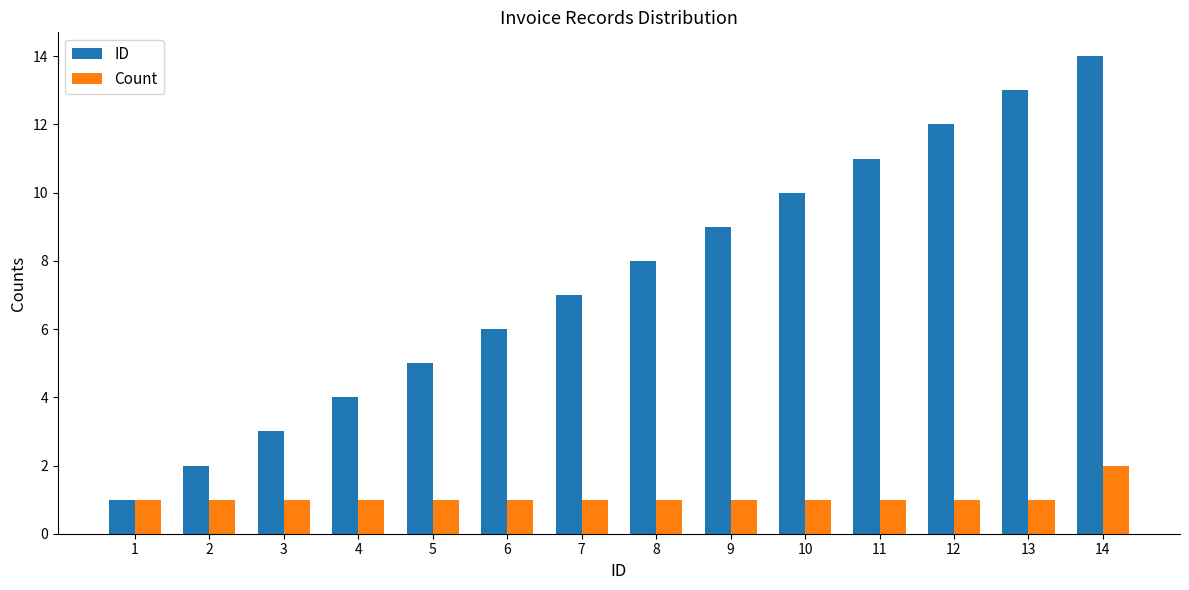

Rank the series at 10 from highest to lowest value.

ID, Count